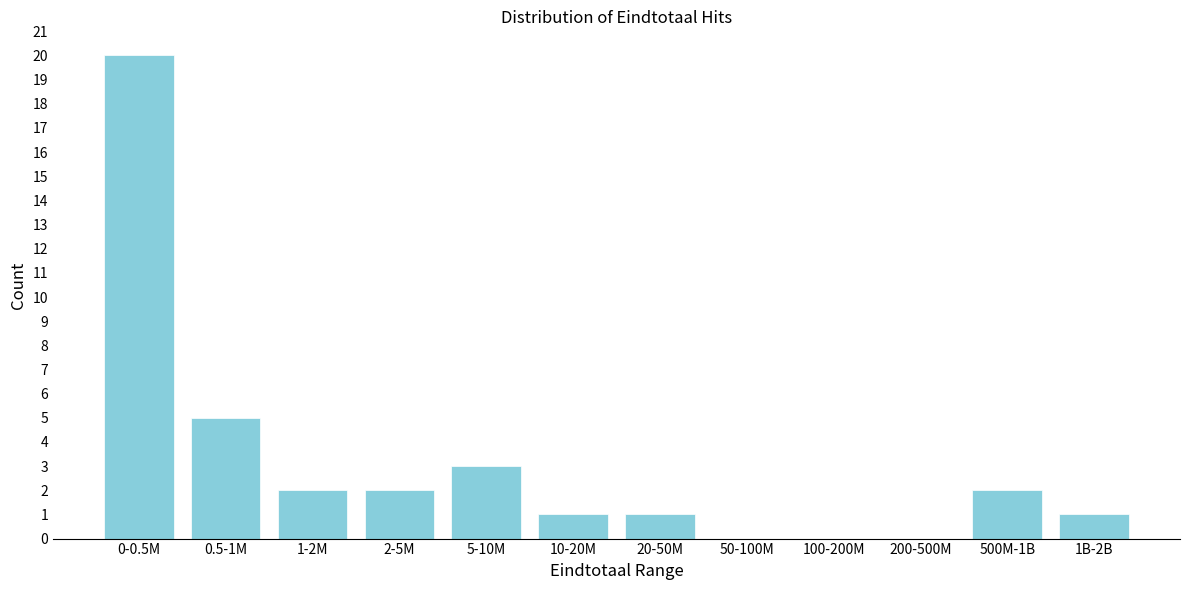

Reading left to right, transcribe all the data shown in this chart.

0-0.5M=20	0.5-1M=5	1-2M=2	2-5M=2	5-10M=3	10-20M=1	20-50M=1	50-100M=0	100-200M=0	200-500M=0	500M-1B=2	1B-2B=1